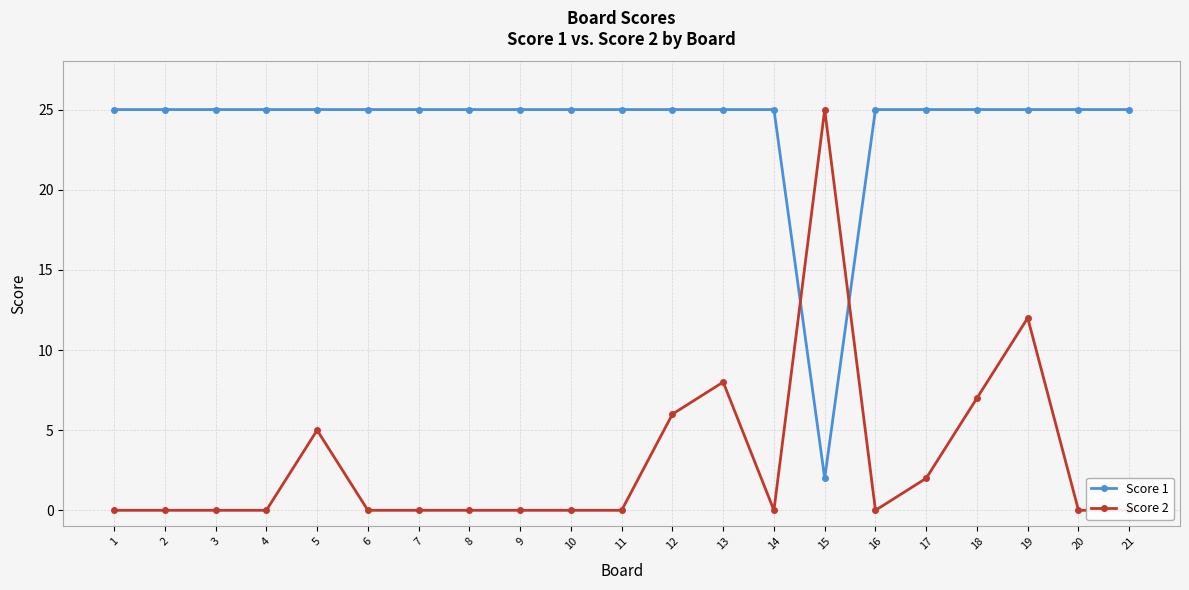

List the series in order of their overall mean, lowest first.

Score 2, Score 1